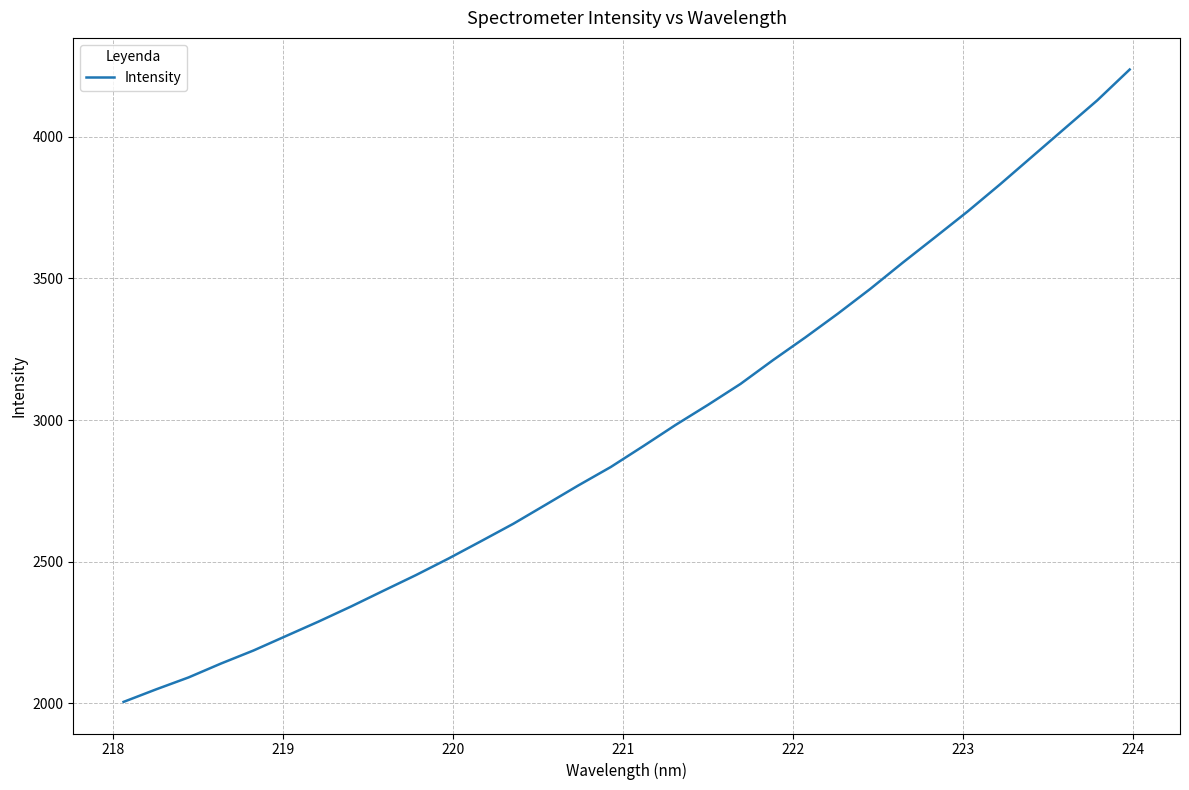

What is the difference between the maximum and minimum values?

2230.9